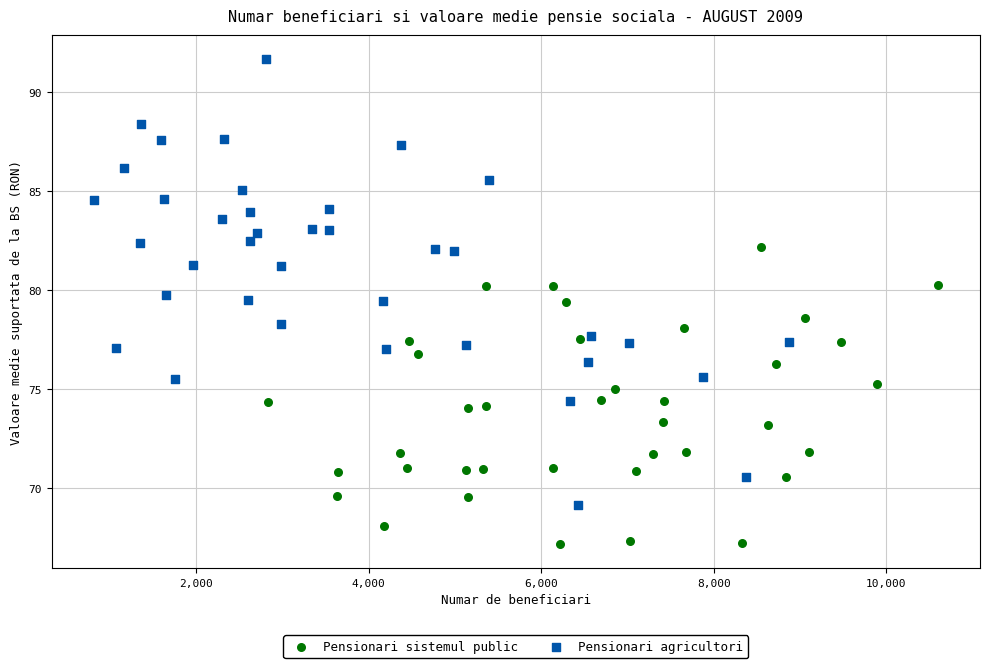

Which series contains the lowest Y value?

Pensionari sistemul public